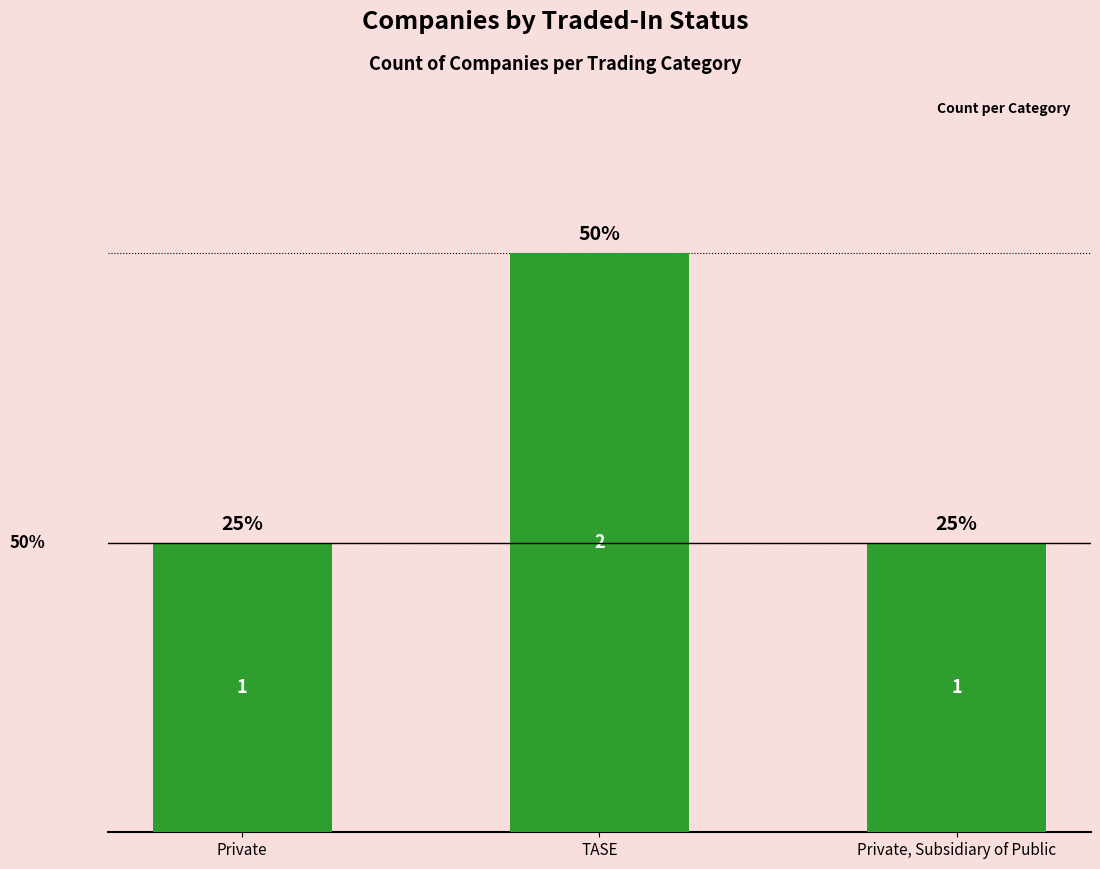

List the labels in order of value, smallest first.

Private, Private, Subsidiary of Public, TASE